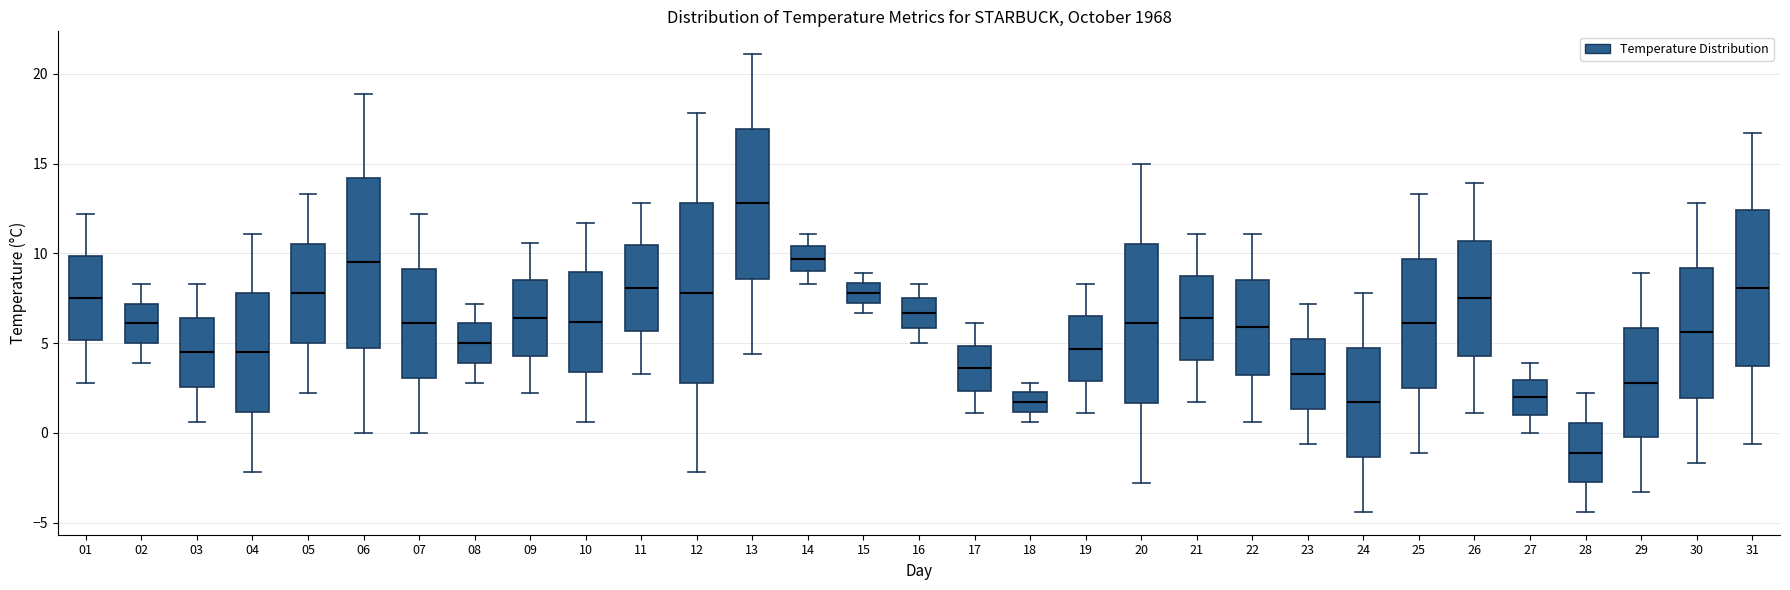

Reading left to right, read every box against the y-axis: the position of its median line, the range the box covers, and the ends of its whiskers. The values are not printed on the chart, so give them approximately, as read against the axis.

01: median 7.5, box 5.0 to 10.0, whiskers 3.0 to 12.0
02: median 6.0, box 5.0 to 7.0, whiskers 4.0 to 8.5
03: median 4.5, box 2.5 to 6.5, whiskers 0.5 to 8.5
04: median 4.5, box 1.0 to 8.0, whiskers -2.0 to 11.0
05: median 8.0, box 5.0 to 10.5, whiskers 2.0 to 13.5
06: median 9.5, box 5.0 to 14.0, whiskers 0.0 to 19.0
07: median 6.0, box 3.0 to 9.0, whiskers 0.0 to 12.0
08: median 5.0, box 4.0 to 6.0, whiskers 3.0 to 7.0
09: median 6.5, box 4.5 to 8.5, whiskers 2.0 to 10.5
10: median 6.0, box 3.5 to 9.0, whiskers 0.5 to 11.5
11: median 8.0, box 5.5 to 10.5, whiskers 3.5 to 13.0
12: median 8.0, box 3.0 to 13.0, whiskers -2.0 to 18.0
13: median 13.0, box 8.5 to 17.0, whiskers 4.5 to 21.0
14: median 9.5, box 9.0 to 10.5, whiskers 8.5 to 11.0
15: median 8.0, box 7.5 to 8.5, whiskers 6.5 to 9.0
16: median 6.5, box 6.0 to 7.5, whiskers 5.0 to 8.5
17: median 3.5, box 2.5 to 5.0, whiskers 1.0 to 6.0
18: median 1.5, box 1.0 to 2.5, whiskers 0.5 to 3.0
19: median 4.5, box 3.0 to 6.5, whiskers 1.0 to 8.5
20: median 6.0, box 1.5 to 10.5, whiskers -3.0 to 15.0
21: median 6.5, box 4.0 to 9.0, whiskers 1.5 to 11.0
22: median 6.0, box 3.5 to 8.5, whiskers 0.5 to 11.0
23: median 3.5, box 1.5 to 5.5, whiskers -0.5 to 7.0
24: median 1.5, box -1.5 to 5.0, whiskers -4.5 to 8.0
25: median 6.0, box 2.5 to 9.5, whiskers -1.0 to 13.5
26: median 7.5, box 4.5 to 10.5, whiskers 1.0 to 14.0
27: median 2.0, box 1.0 to 3.0, whiskers 0.0 to 4.0
28: median -1.0, box -2.5 to 0.5, whiskers -4.5 to 2.0
29: median 3.0, box 0.0 to 6.0, whiskers -3.5 to 9.0
30: median 5.5, box 2.0 to 9.0, whiskers -1.5 to 13.0
31: median 8.0, box 4.0 to 12.5, whiskers -0.5 to 16.5